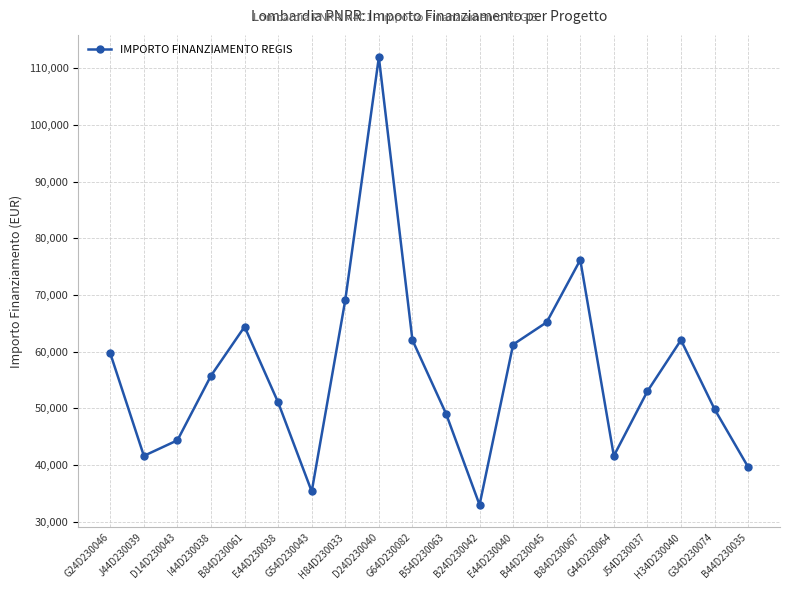

How many lines are shown in the chart?

1